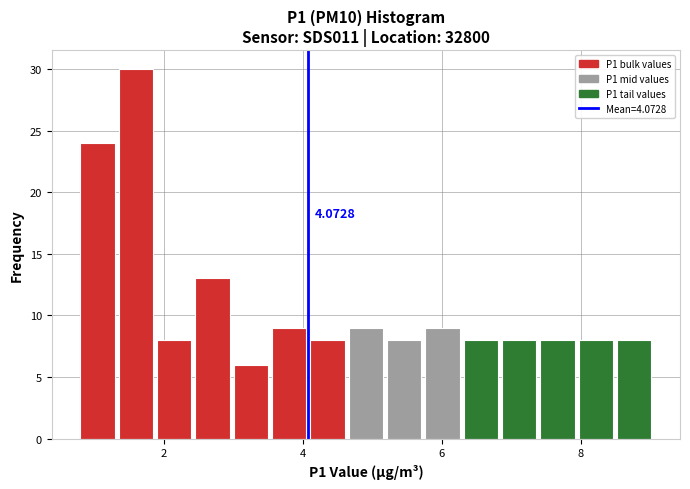

Around what value on the x-axis is the tallest bar? Give the approximate position of its centre, as read against the axis.

1.6